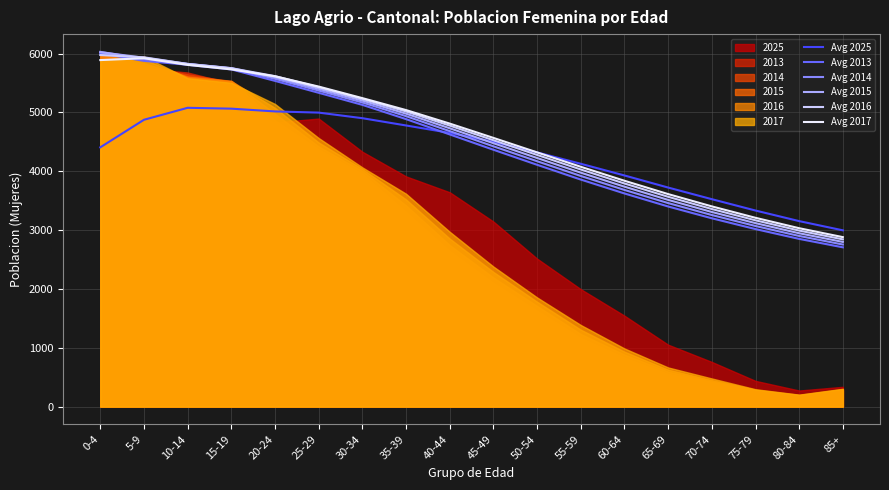

How many intersections are there between Avg 2016 and Avg 2025?

1